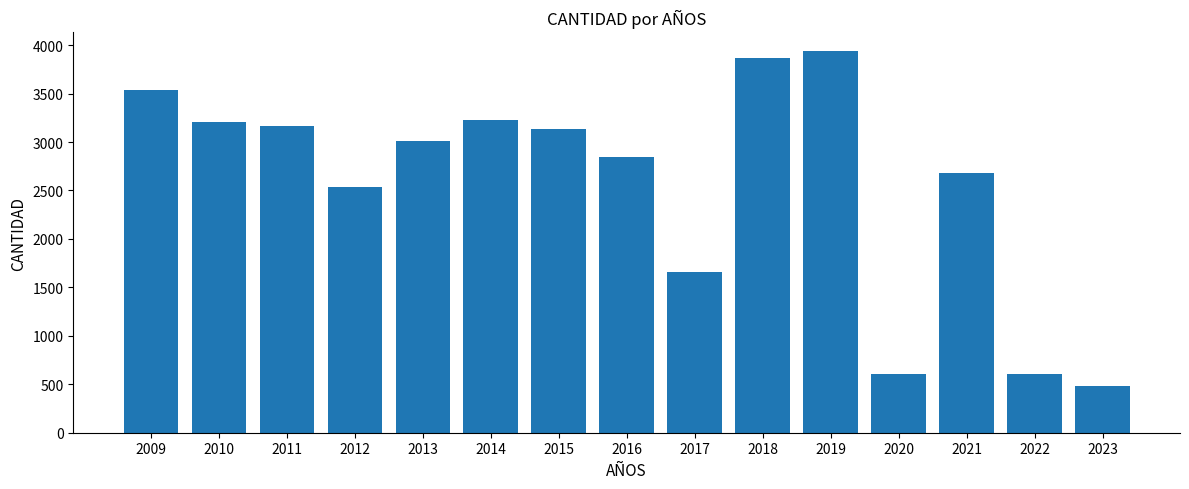

What is the minimum value shown in the chart?

485